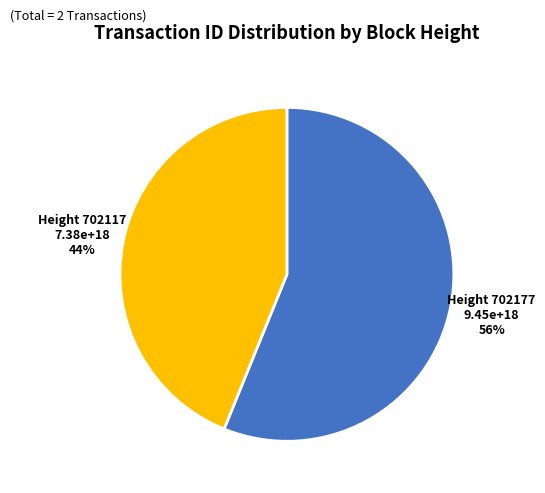

To the nearest percent, what is the difference between the largest and smallest slice percentages?

12%